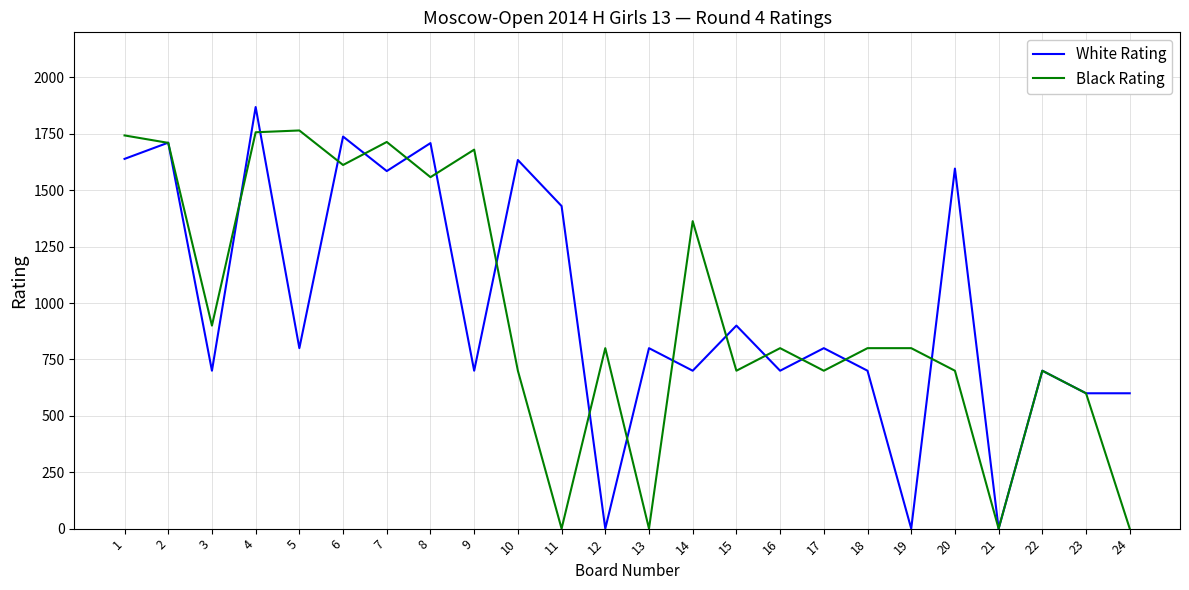

Which series has the widest spread of values?

White Rating